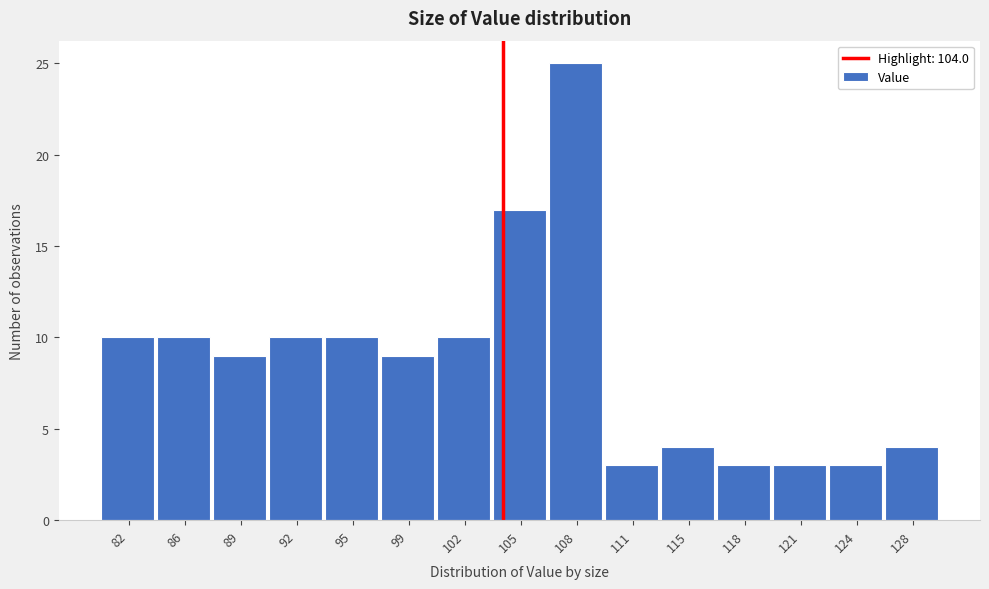

Reading left to right, list every bar in this chart as the range it spans on the x-axis followed by its height. Neither the bar edges nor the heights are printed on the chart, so give them approximately, as read against the axes.

81.0 to 84.0: 10
84.0 to 87.5: 10
87.5 to 90.5: 9
90.5 to 93.5: 10
93.5 to 97.0: 10
97.0 to 100.0: 9
100.0 to 103.5: 10
103.5 to 106.5: 17
106.5 to 110.0: 25
110.0 to 113.0: 3
113.0 to 116.5: 4
116.5 to 119.5: 3
119.5 to 122.5: 3
122.5 to 126.0: 3
126.0 to 129.0: 4